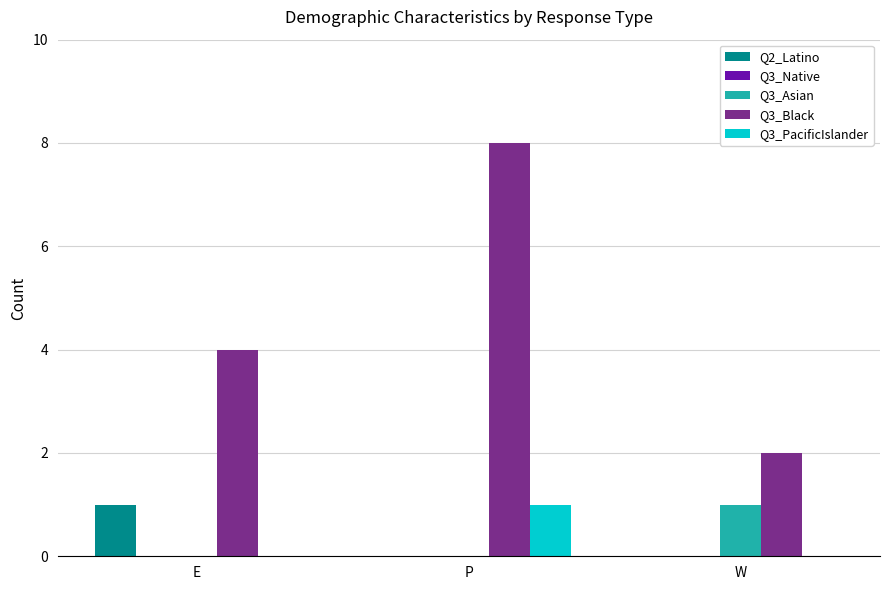

What is the total value across all series at E?

5